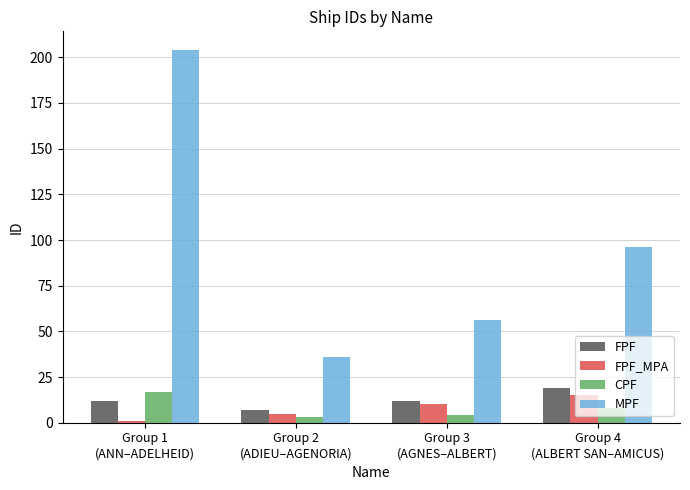

Reading right to left, list all the values displayed in this chart.

FPF: 19	12	7	12
FPF_MPA: 15	10	5	1
CPF: 8	4	3	17
MPF: 96	56	36	204